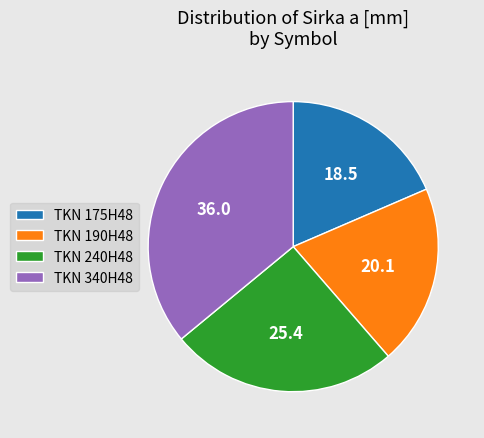

Combined, do TKN 175H48 and TKN 190H48 account for over 50%?

No